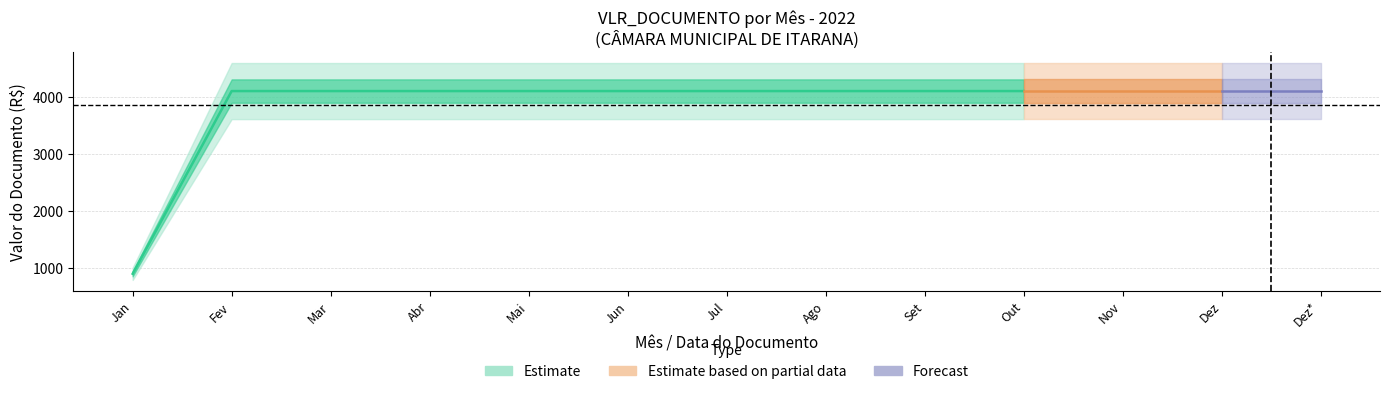

At which label is the value closest to 2498?

01 - Janeiro